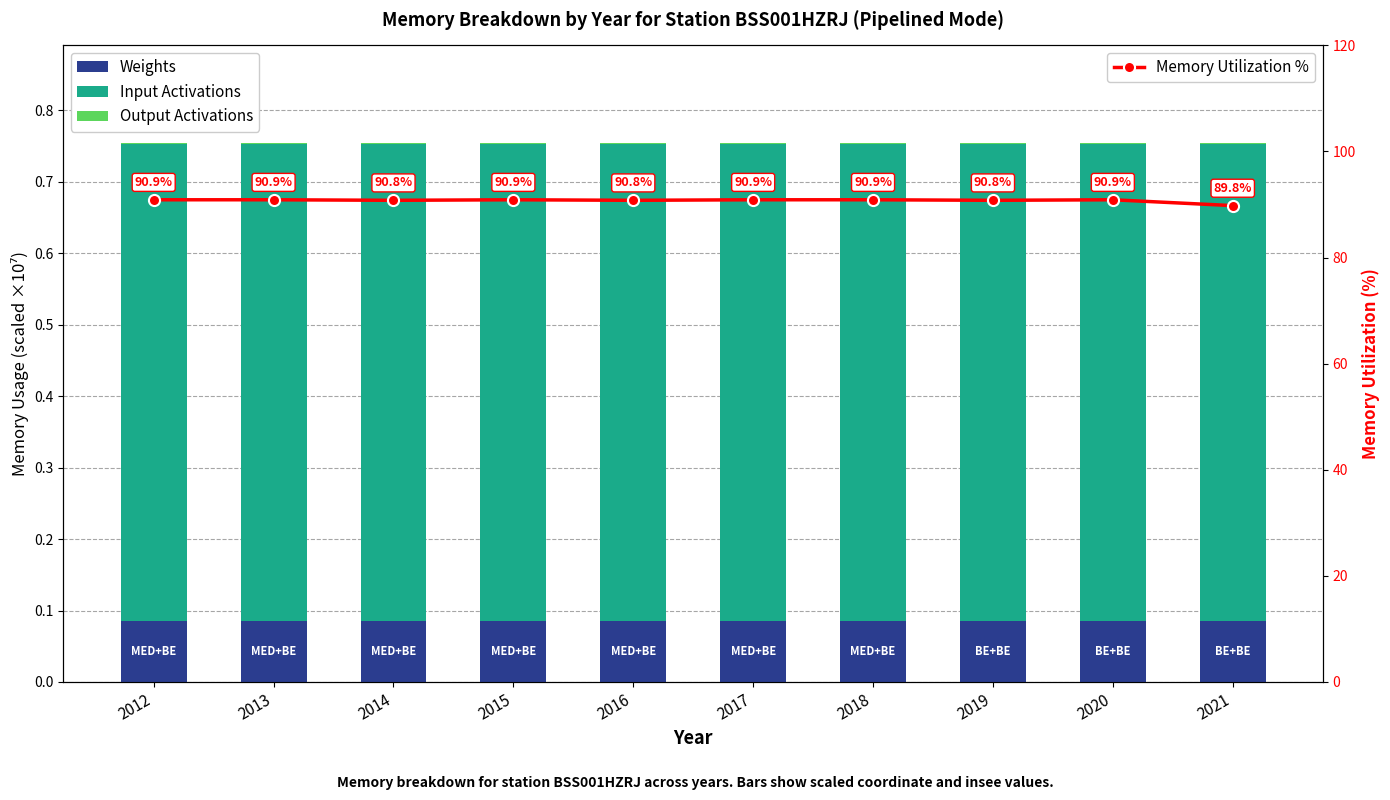

Reading left to right, extract all data points from this chart.

Weights: 0.1	0.1	0.1	0.1	0.1	0.1	0.1	0.1	0.1	0.1
Input Activations: 0.7	0.7	0.7	0.7	0.7	0.7	0.7	0.7	0.7	0.7
Output Activations: 0.0	0.0	0.0	0.0	0.0	0.0	0.0	0.0	0.0	0.0
Memory Utilization %: 90.9	90.9	90.8	90.9	90.8	90.9	90.9	90.8	90.9	89.8